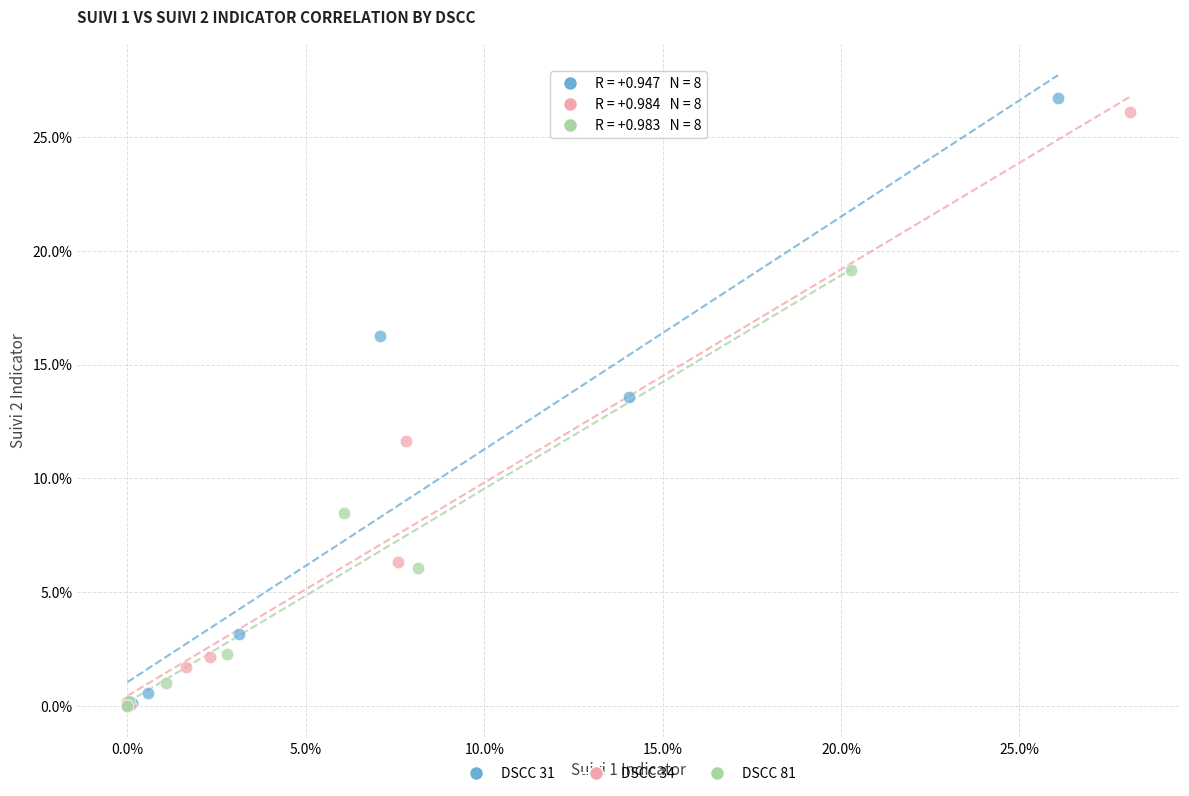

Which series has the widest spread of Y values?

DSCC 31